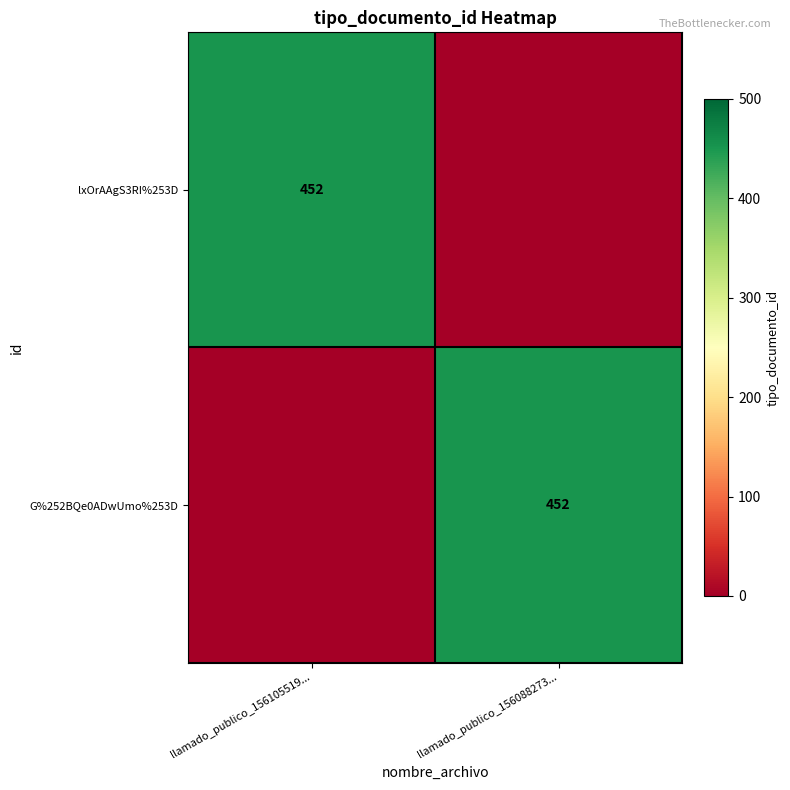

True or false: G%252BQe0ADwUmo%253D has a value of 228 at llamado_publico_156088273....

False